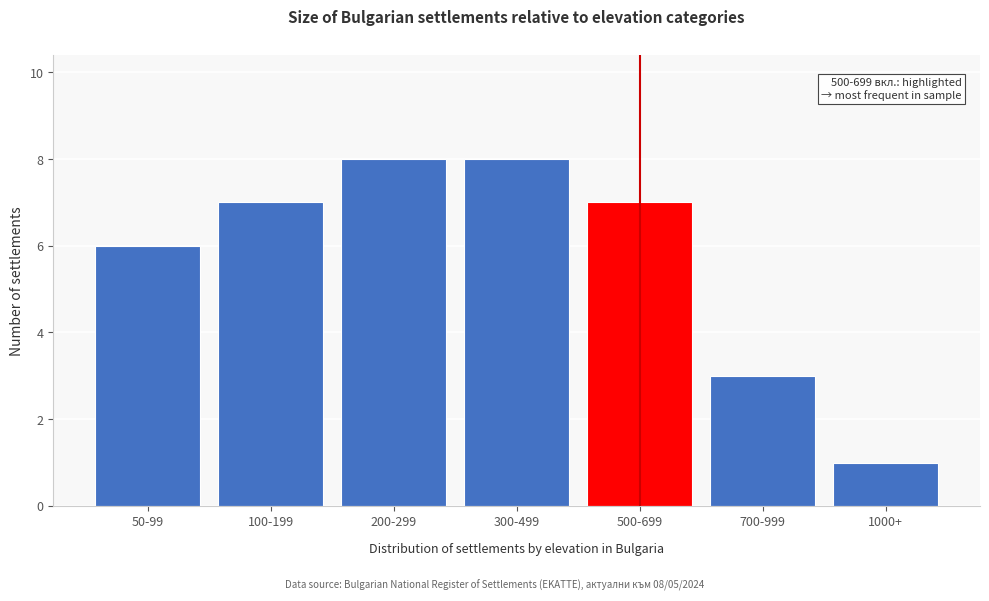

Reading right to left, what are all the values shown in this chart?

1000+=1	700-999=3	500-699=7	300-499=8	200-299=8	100-199=7	50-99=6